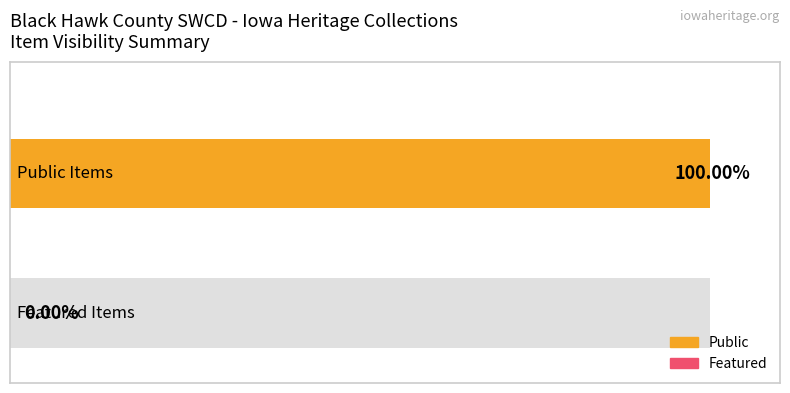

What is the maximum value for public?

1